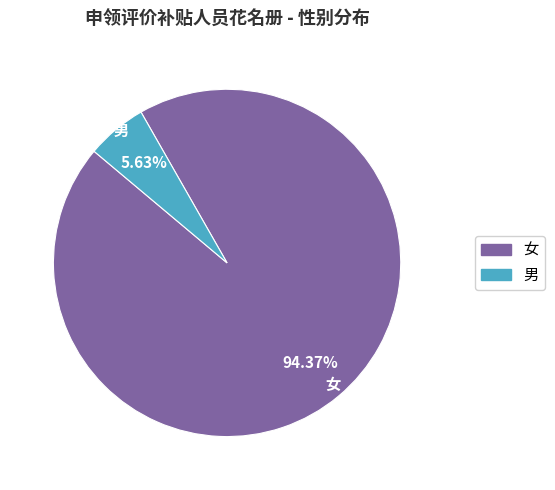

Is there any slice that represents more than half of the pie?

Yes